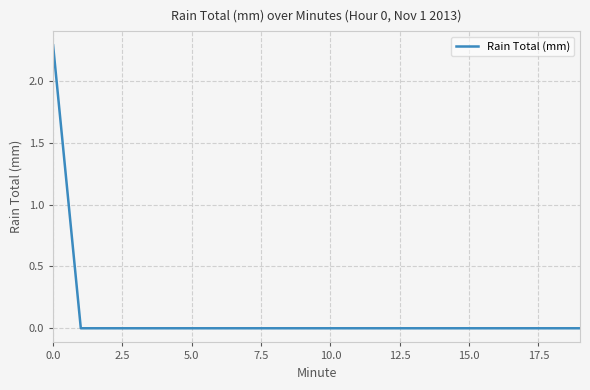

What is the difference between the maximum and minimum values?

2.3